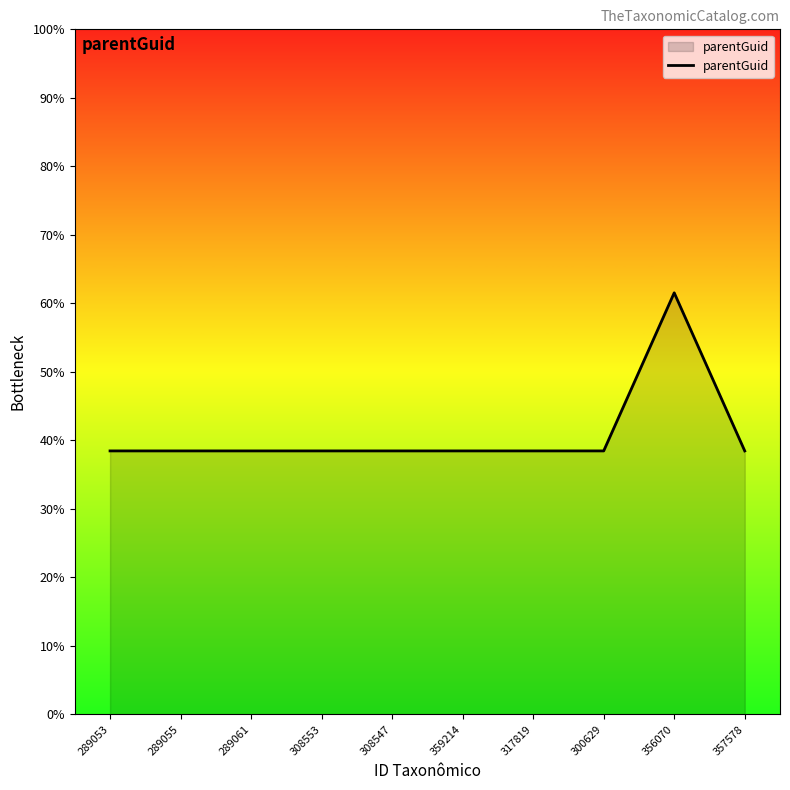

Which has a higher value, 289053 or 308547?

289053